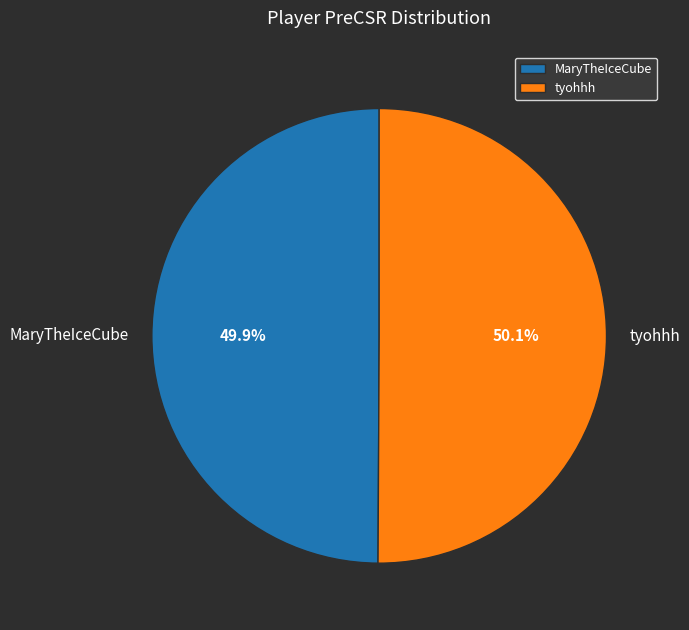

Is there a majority slice in this chart?

Yes